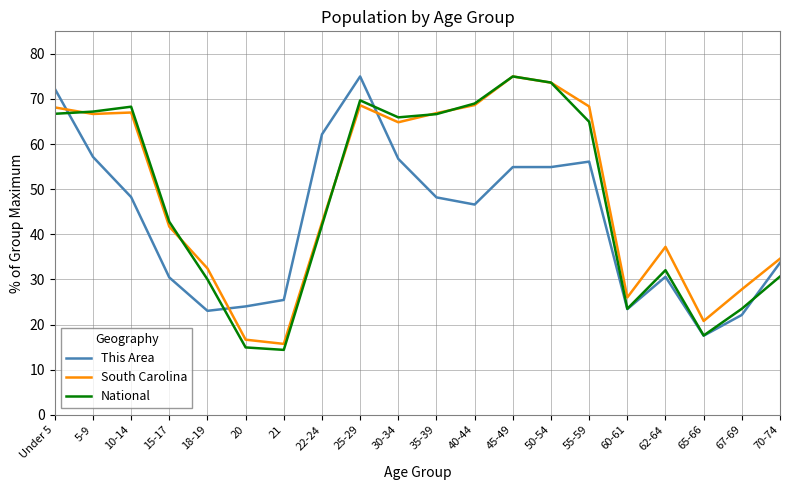

True or false: This Area and South Carolina cross at least once.

True